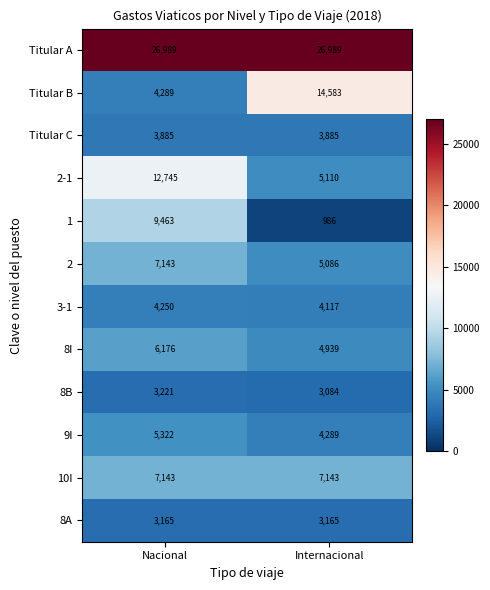

Rank the categories by 1 value from highest to lowest.

Nacional, Internacional